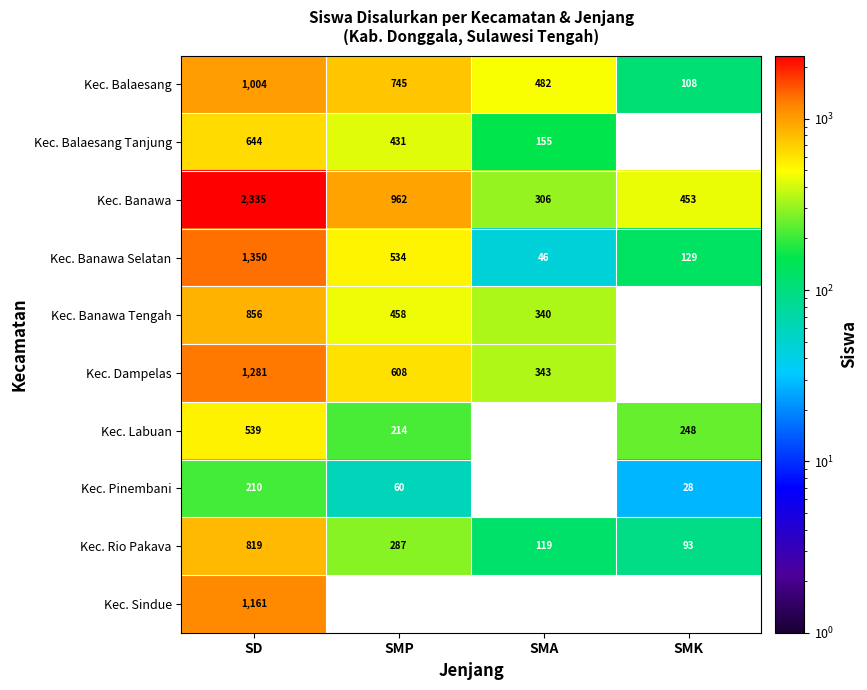

What is the sum of the Kec. Dampelas values at SMA and SMP?

951